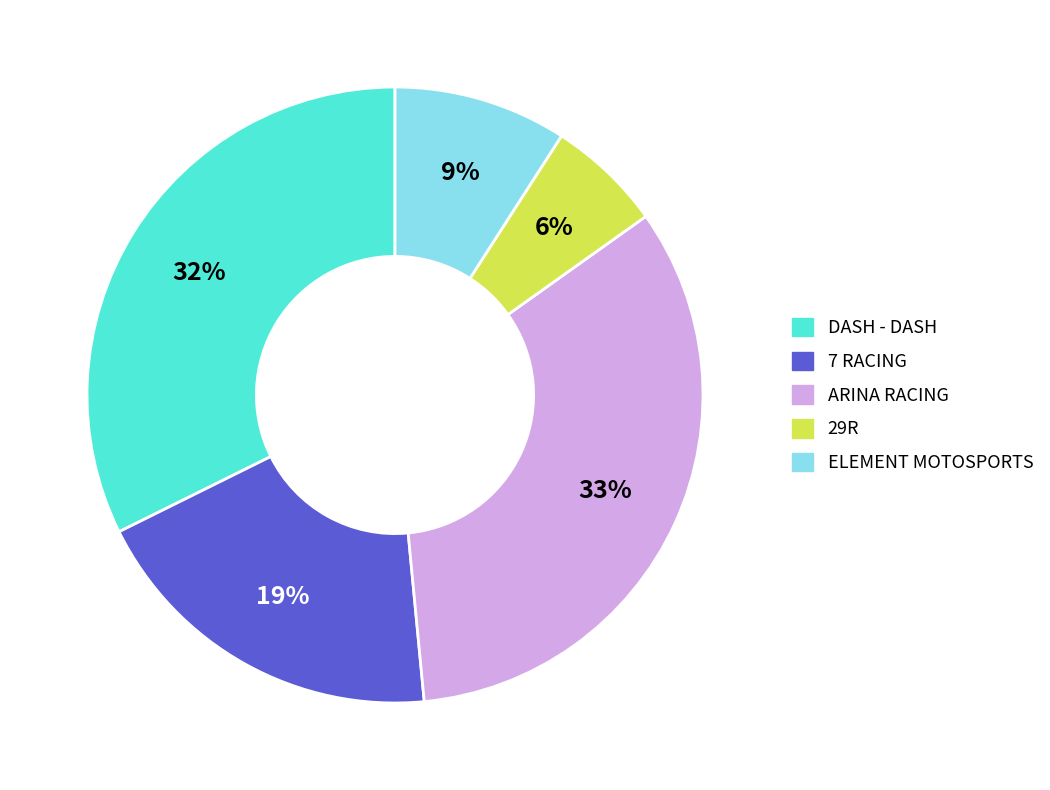

Does any single category account for the majority?

No